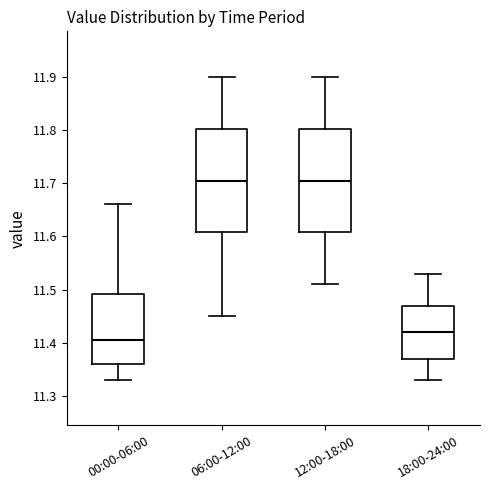

Where is the lower edge of the box for 12:00-18:00 on the y-axis? The values are not printed on the chart, so give them approximately, as read against the axis.

11.61